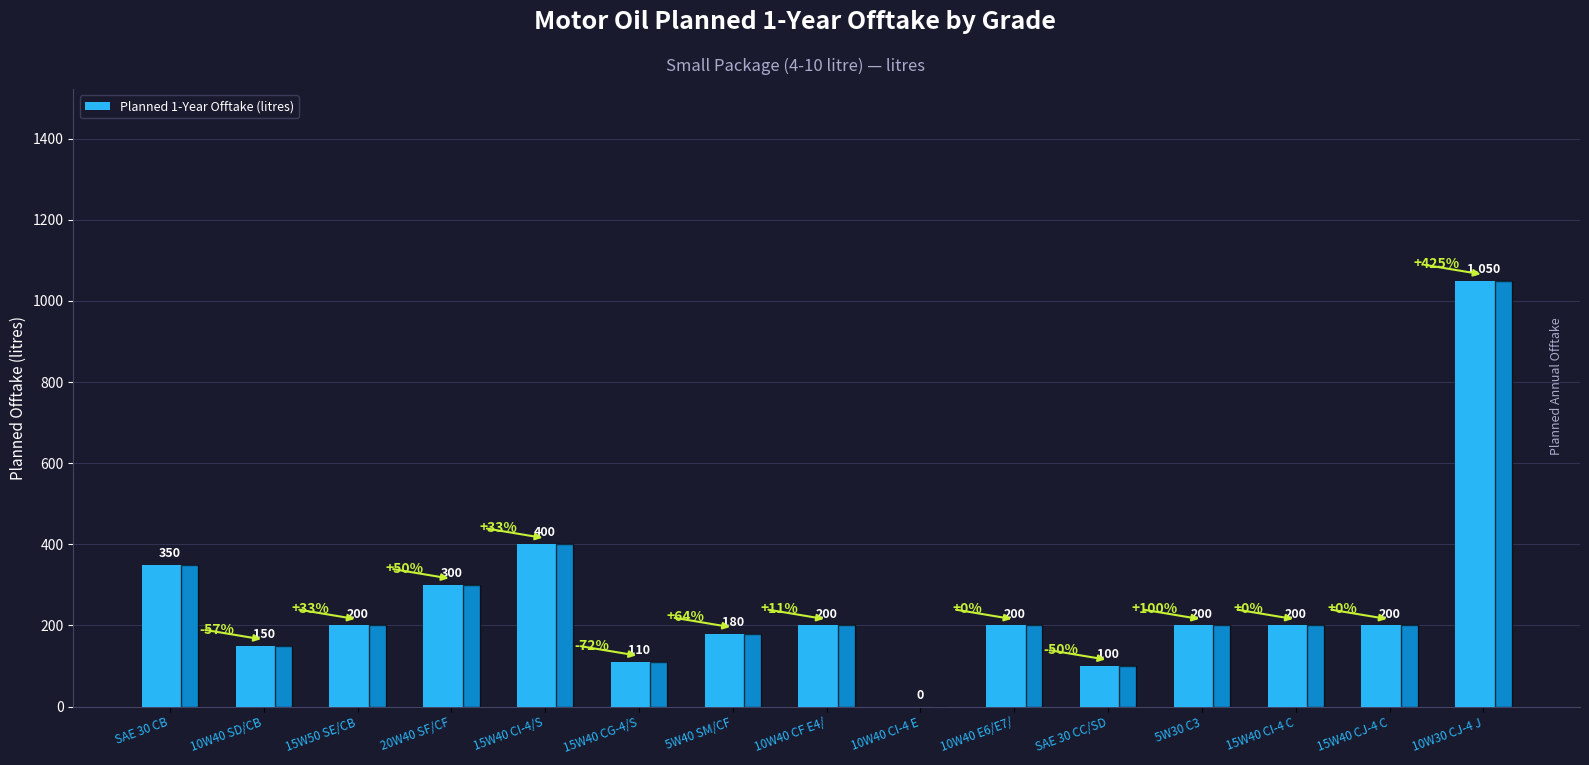

At which category does the chart reach its peak across all series?

10W30 CJ-4 J